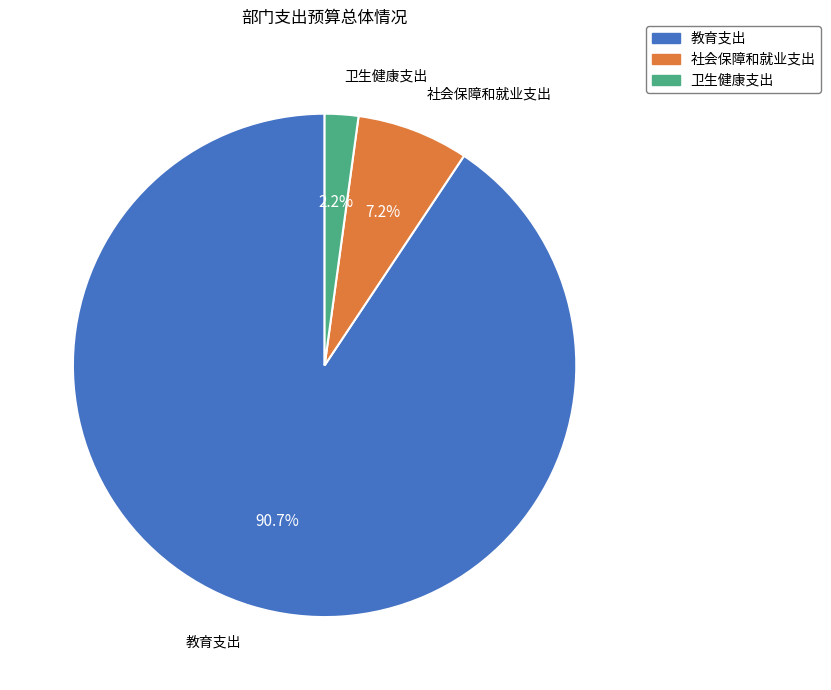

Which category has the biggest portion of the pie?

教育支出